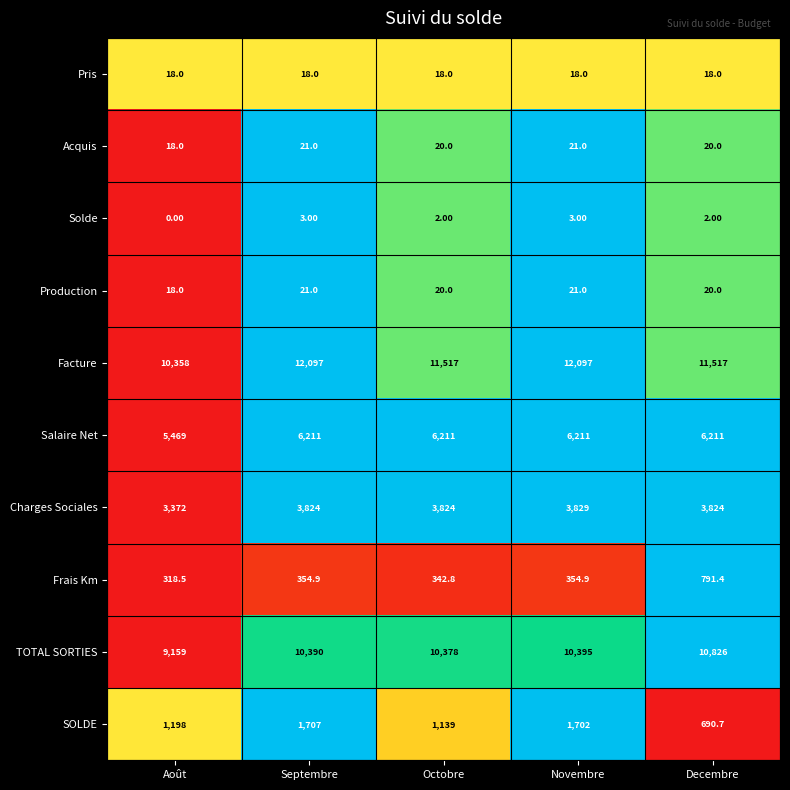

Which series has the widest spread of values?

Facture